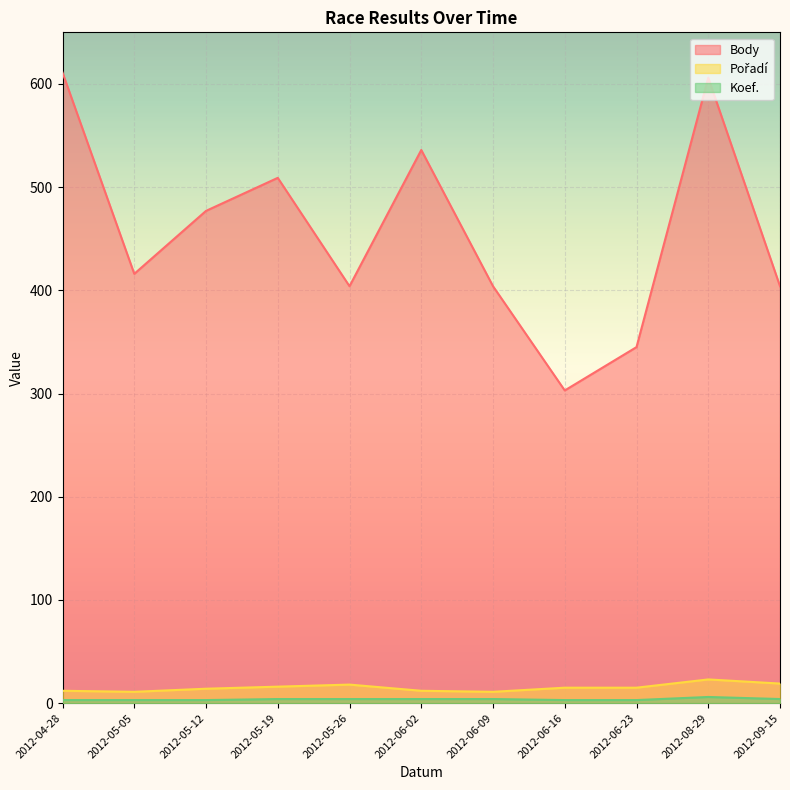

Which has a higher value, 2012-06-16 or 2012-08-29?

2012-08-29